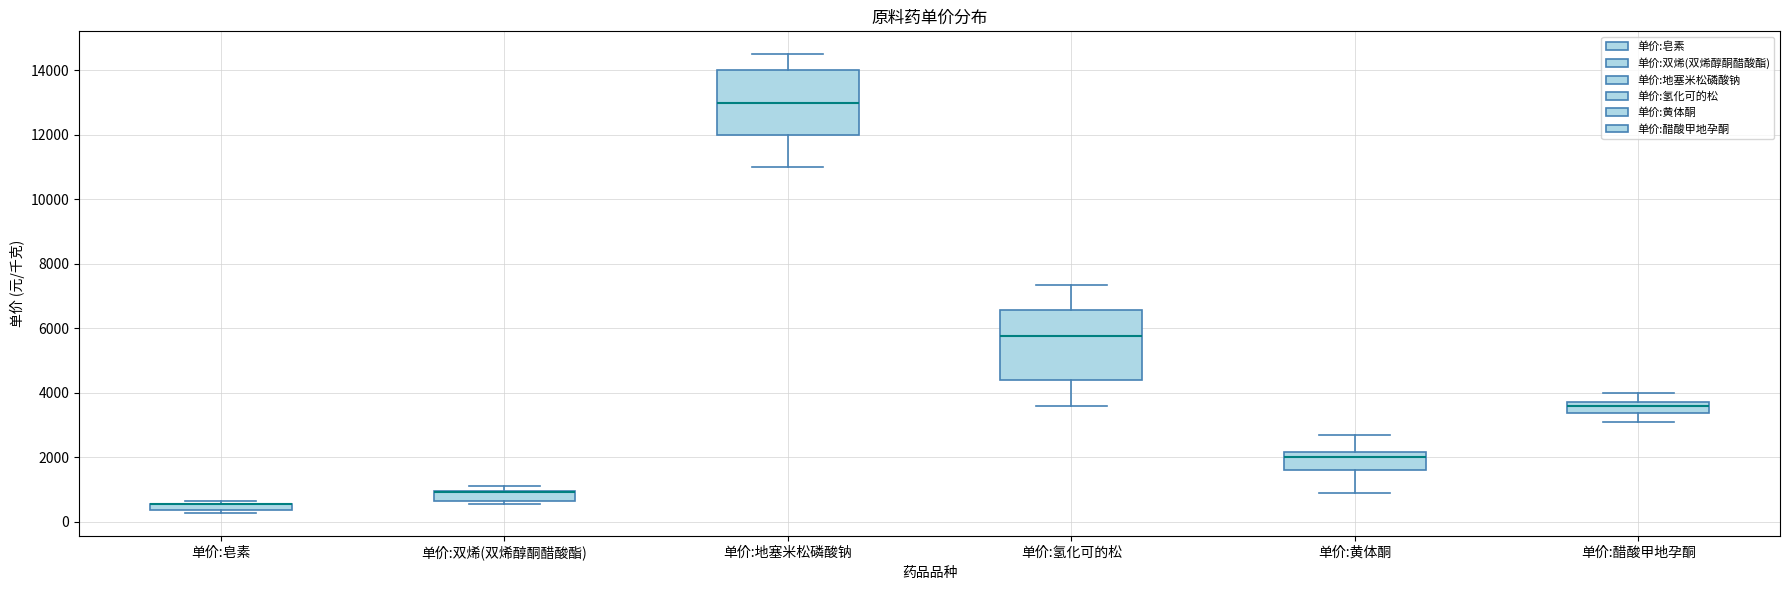

Where is the upper edge of the box for 单价:双烯(双烯醇酮醋酸酯) on the y-axis? The values are not printed on the chart, so give them approximately, as read against the axis.

1000